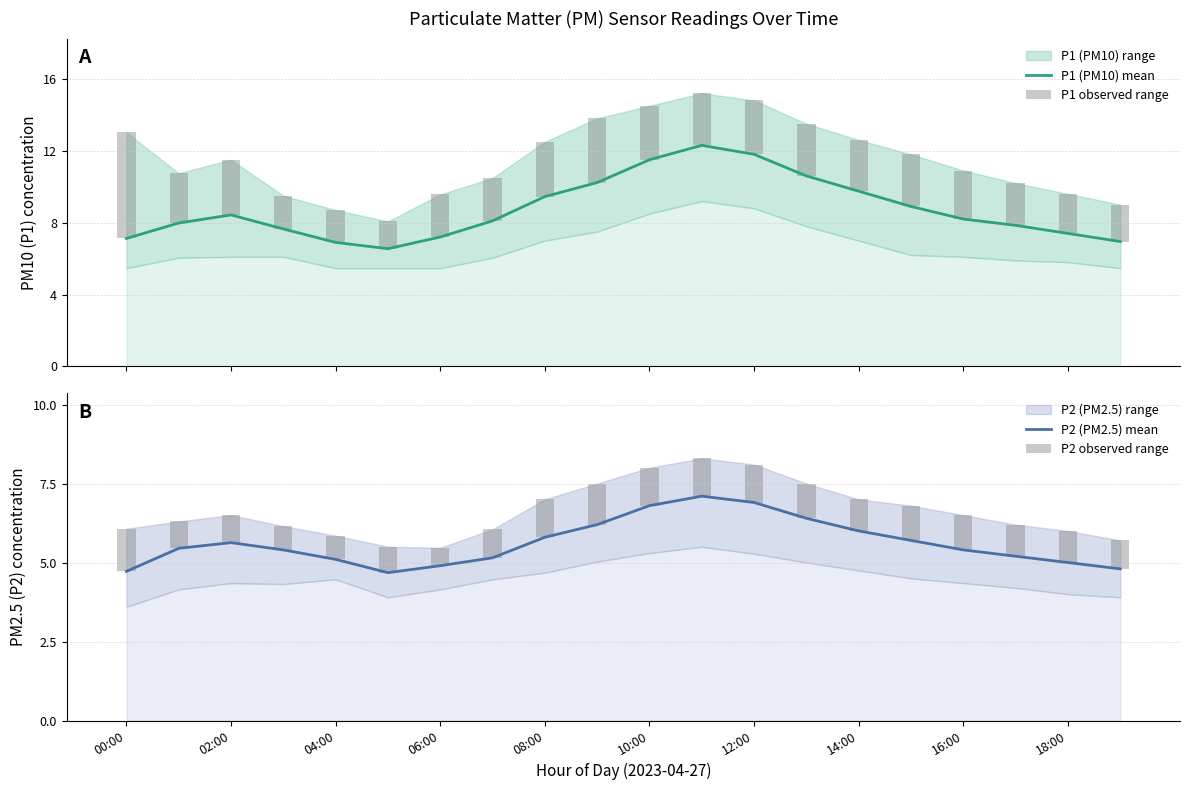

The P2 (PM2.5) mean series shows 6.8 at 10:00. True or false?

True